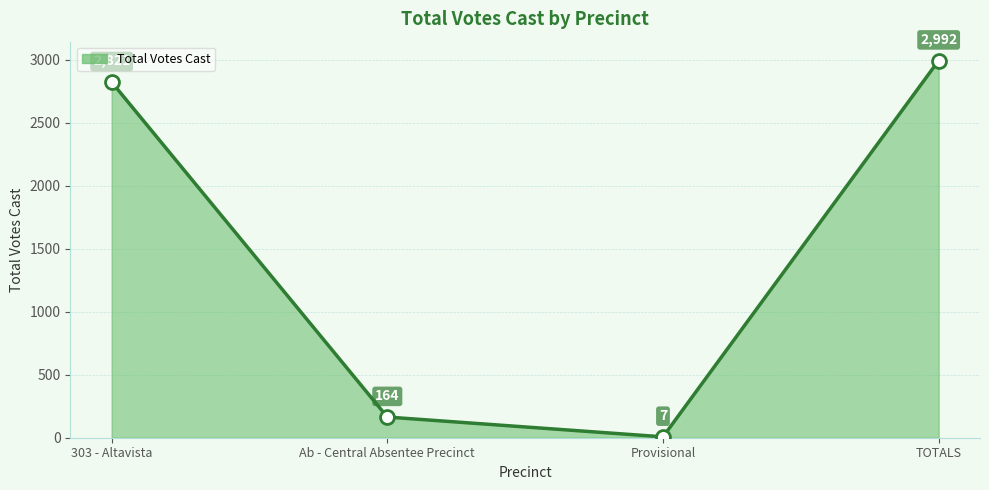

What is the smallest value displayed?

7